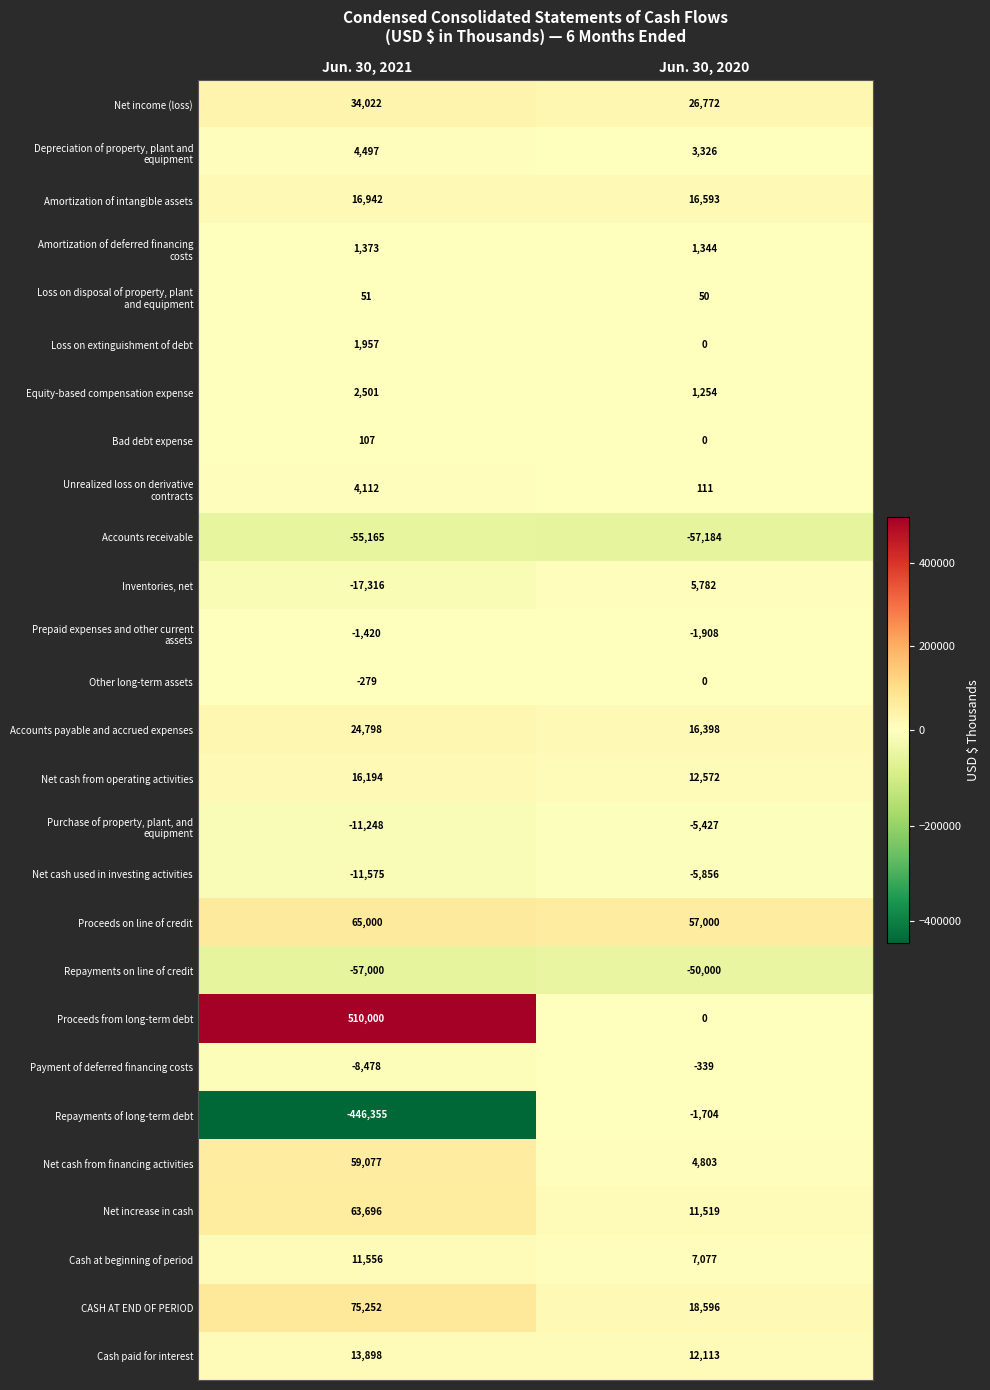

Which category has the lowest value across all series?

Jun. 30, 2021